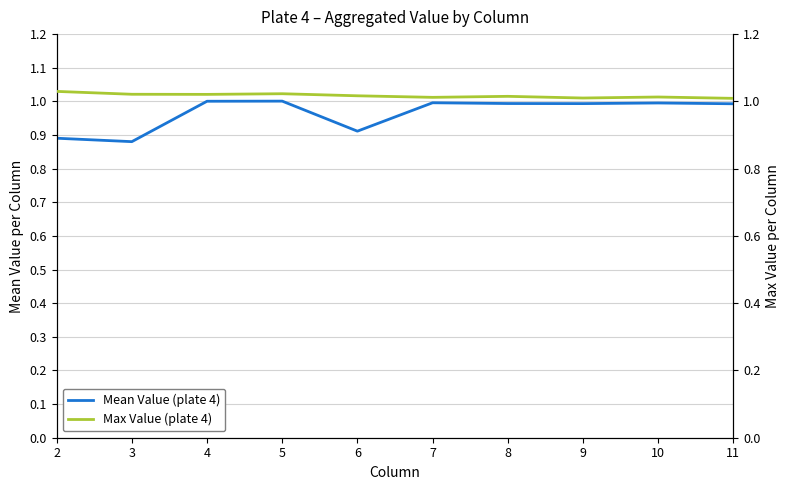

What is the total value across all series at 2?

1.9